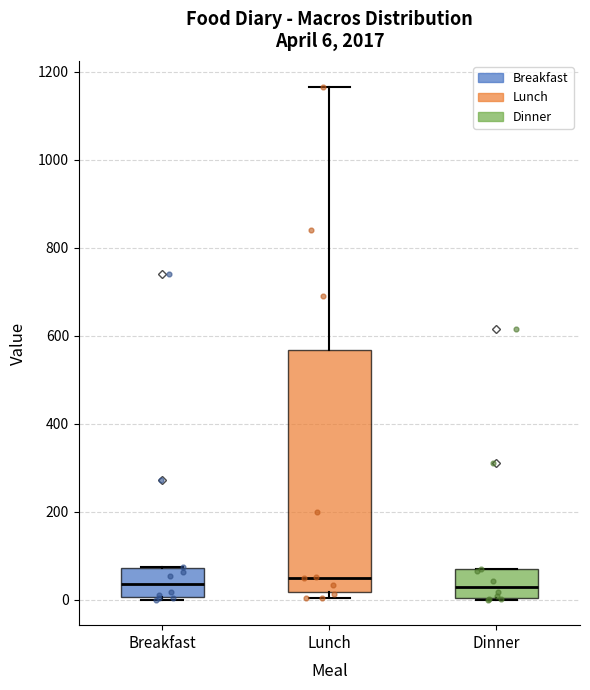

Which box is the tallest, from its lower edge to its upper edge?

Lunch